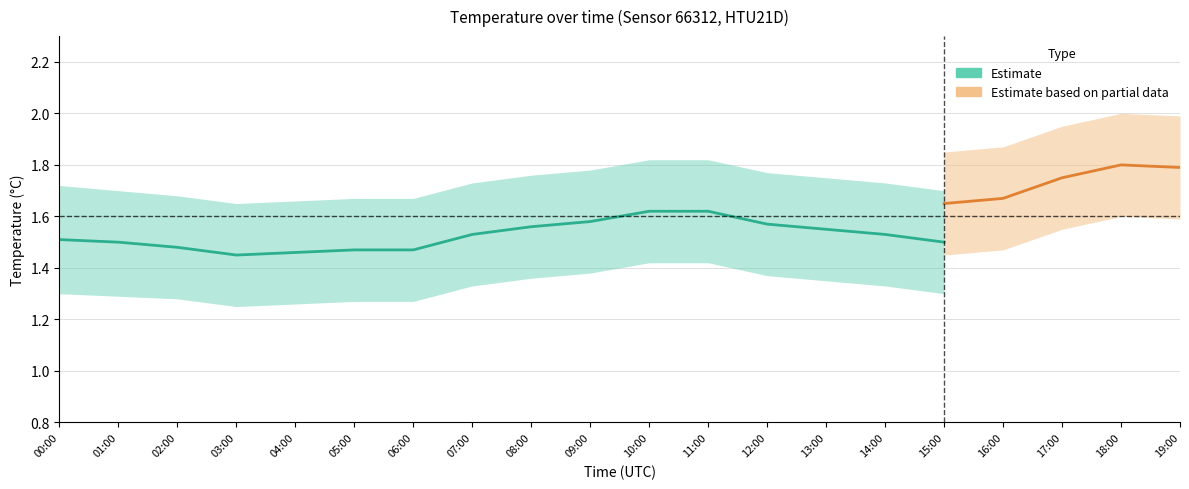

How many temperature values are between 1 and 2?

20